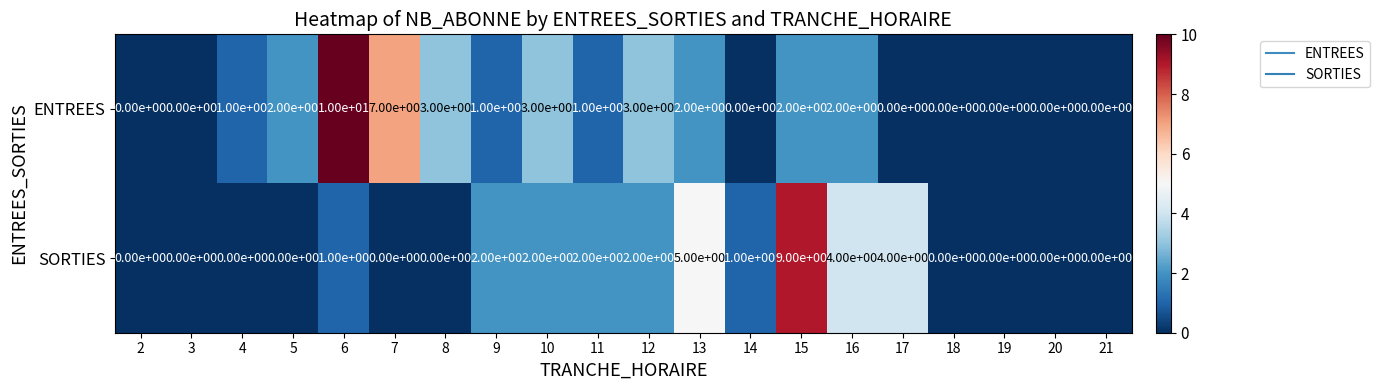

The value of ENTREES at 21 is -6. True or false?

False